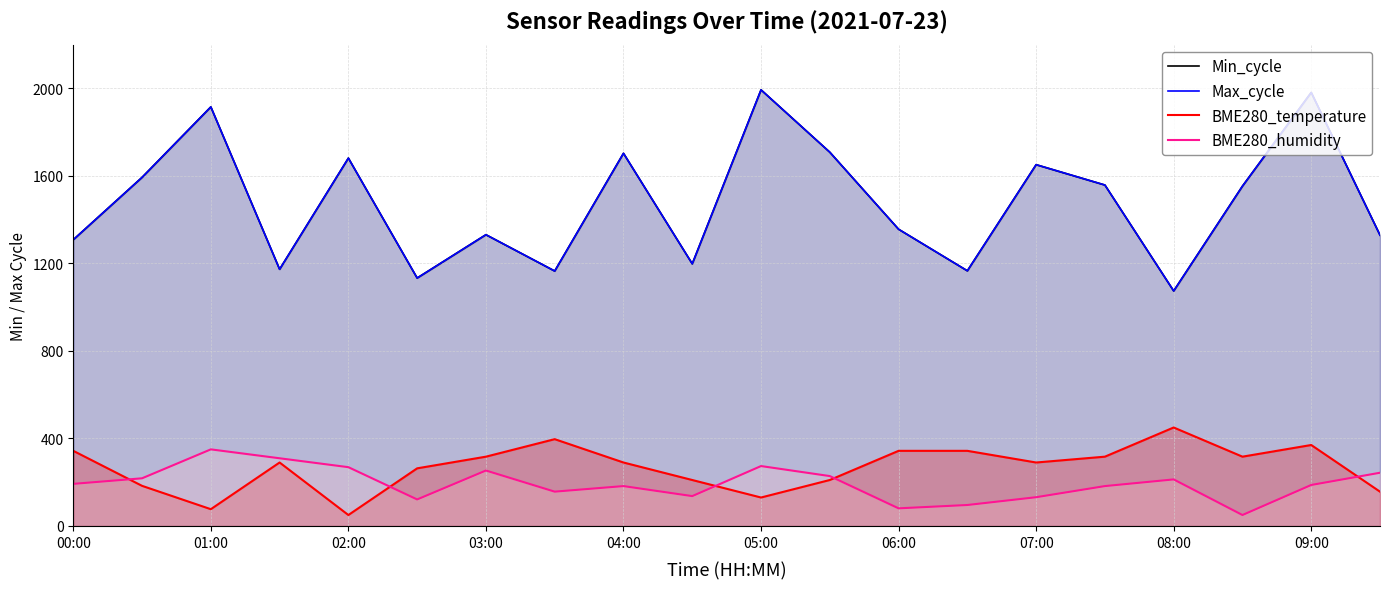

True or false: BME280_humidity and Min_cycle intersect in this chart.

False